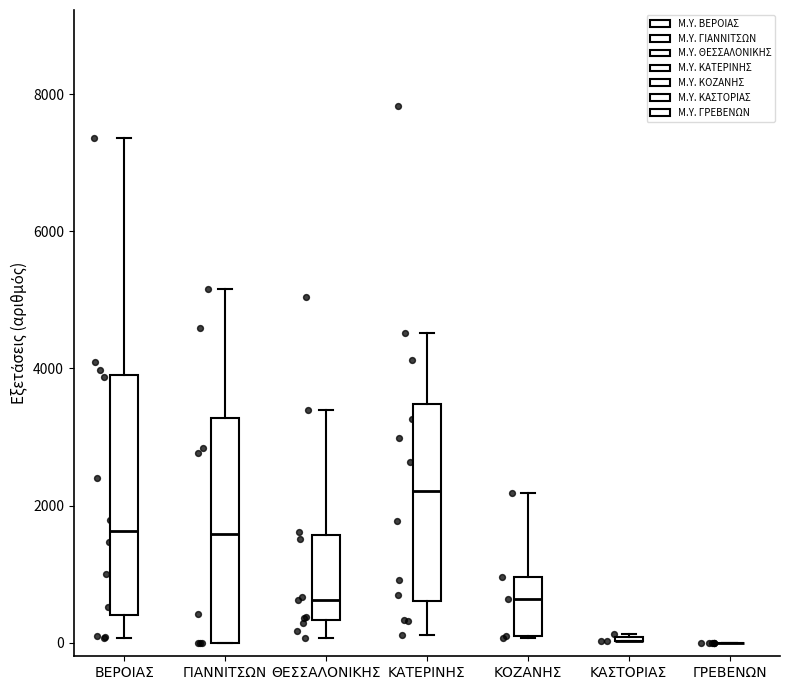

Comparing the boxes themselves (not the whiskers), which one is the tallest?

ΒΕΡΟΙΑΣ